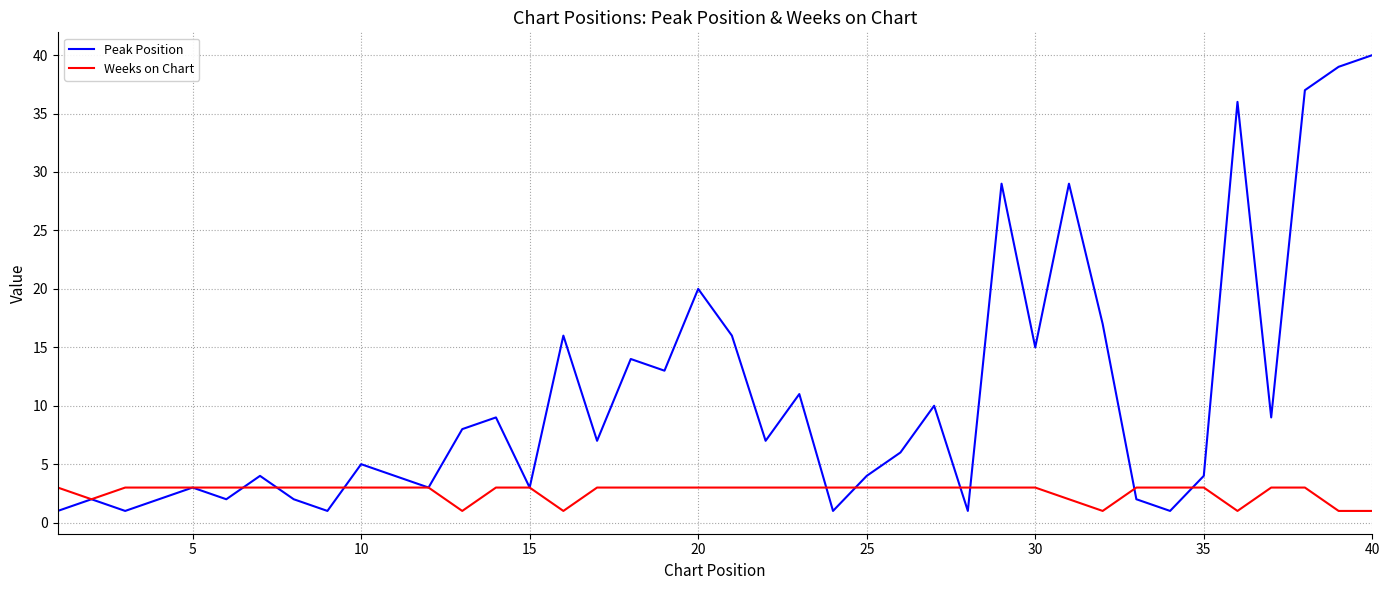

Reading left to right, extract all data points from this chart.

Peak Position: 1	2	1	2	3	2	4	2	1	5	4	3	8	9	3	16	7	14	13	20	16	7	11	1	4	6	10	1	29	15	29	17	2	1	4	36	9	37	39	40
Weeks on Chart: 3	2	3	3	3	3	3	3	3	3	3	3	1	3	3	1	3	3	3	3	3	3	3	3	3	3	3	3	3	3	2	1	3	3	3	1	3	3	1	1